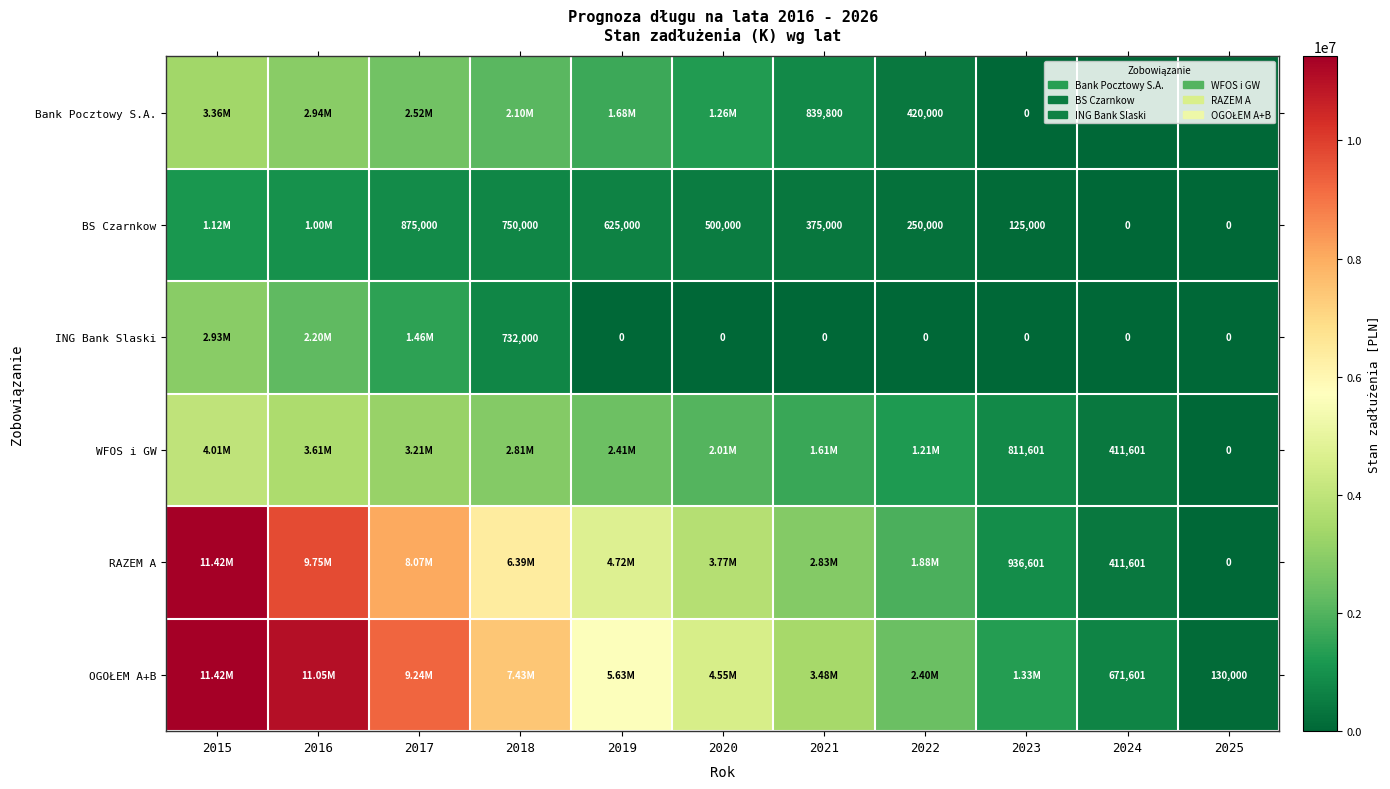

Which has a higher value, 2015 or 2024?

2015